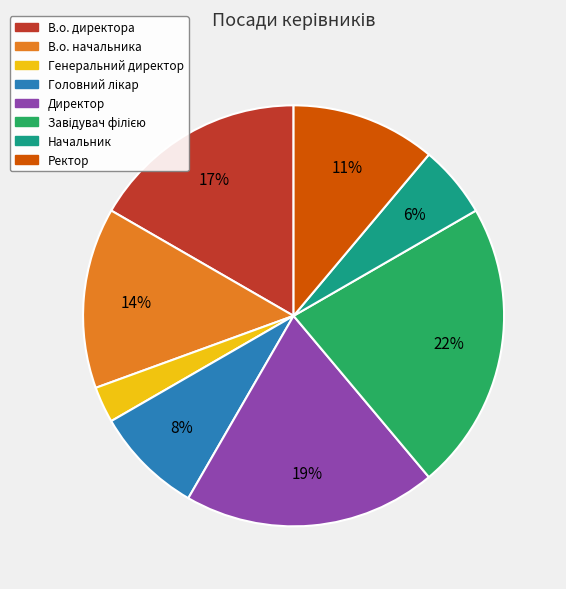

Is it true that Директор is 19% of the pie?

True